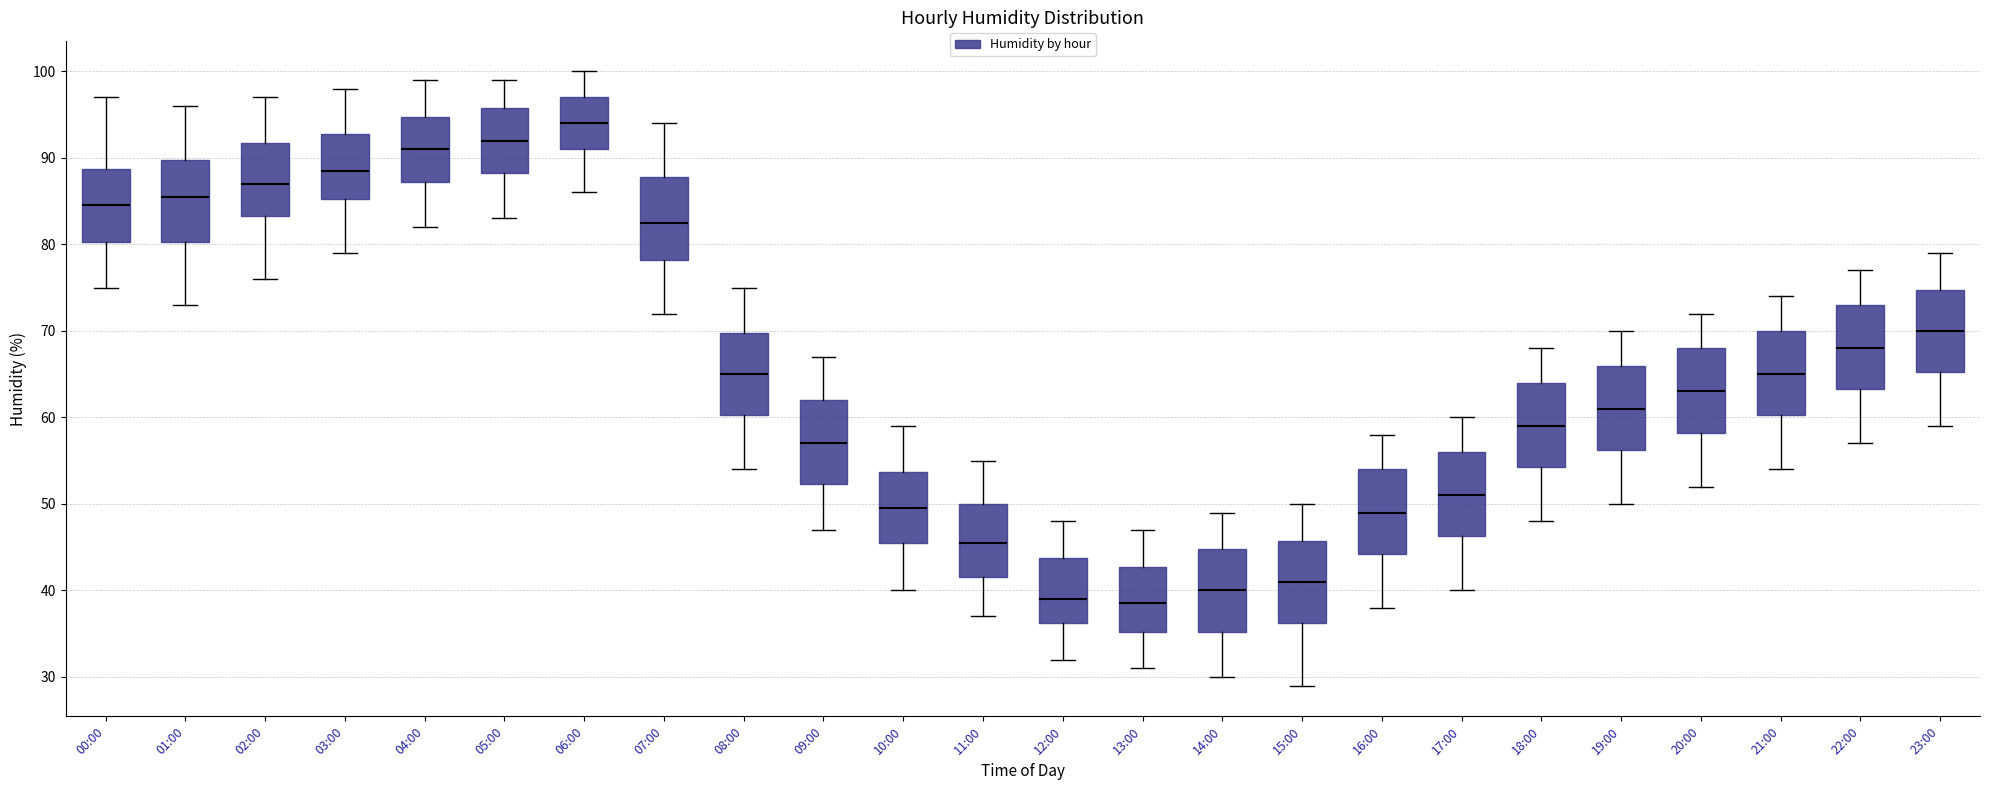

Reading left to right, read every box against the y-axis: the position of its median line, the range the box covers, and the ends of its whiskers. The values are not printed on the chart, so give them approximately, as read against the axis.

00:00: median 85, box 80 to 89, whiskers 75 to 97
01:00: median 86, box 80 to 90, whiskers 73 to 96
02:00: median 87, box 83 to 92, whiskers 76 to 97
03:00: median 89, box 85 to 93, whiskers 79 to 98
04:00: median 91, box 87 to 95, whiskers 82 to 99
05:00: median 92, box 88 to 96, whiskers 83 to 99
06:00: median 94, box 91 to 97, whiskers 86 to 100
07:00: median 83, box 78 to 88, whiskers 72 to 94
08:00: median 65, box 60 to 70, whiskers 54 to 75
09:00: median 57, box 52 to 62, whiskers 47 to 67
10:00: median 50, box 46 to 54, whiskers 40 to 59
11:00: median 46, box 42 to 50, whiskers 37 to 55
12:00: median 39, box 36 to 44, whiskers 32 to 48
13:00: median 39, box 35 to 43, whiskers 31 to 47
14:00: median 40, box 35 to 45, whiskers 30 to 49
15:00: median 41, box 36 to 46, whiskers 29 to 50
16:00: median 49, box 44 to 54, whiskers 38 to 58
17:00: median 51, box 46 to 56, whiskers 40 to 60
18:00: median 59, box 54 to 64, whiskers 48 to 68
19:00: median 61, box 56 to 66, whiskers 50 to 70
20:00: median 63, box 58 to 68, whiskers 52 to 72
21:00: median 65, box 60 to 70, whiskers 54 to 74
22:00: median 68, box 63 to 73, whiskers 57 to 77
23:00: median 70, box 65 to 75, whiskers 59 to 79